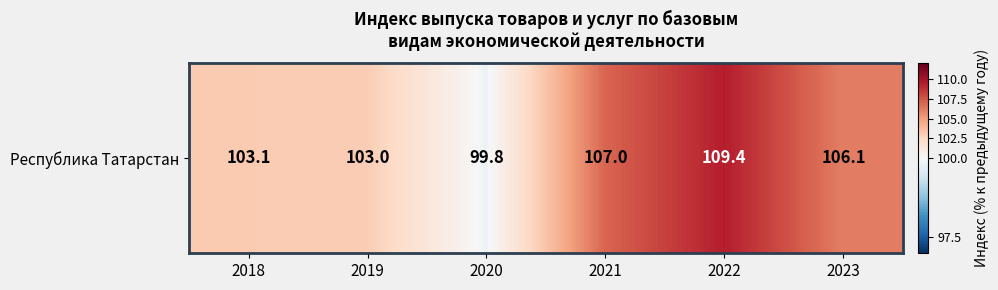

List the labels in order of value, smallest first.

2020, 2019, 2018, 2023, 2021, 2022